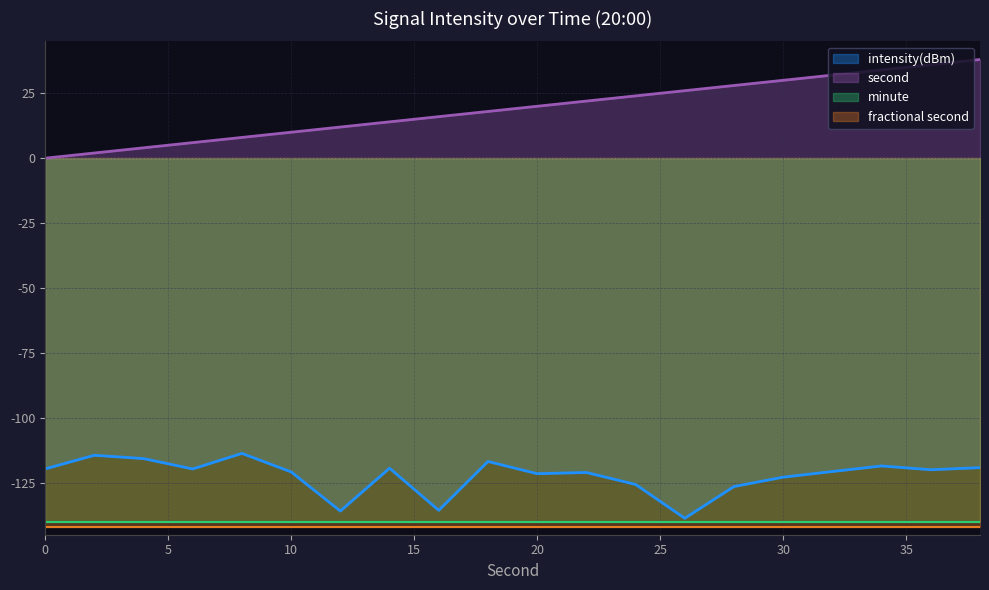

Which series changed the most between 22 and 38?

second